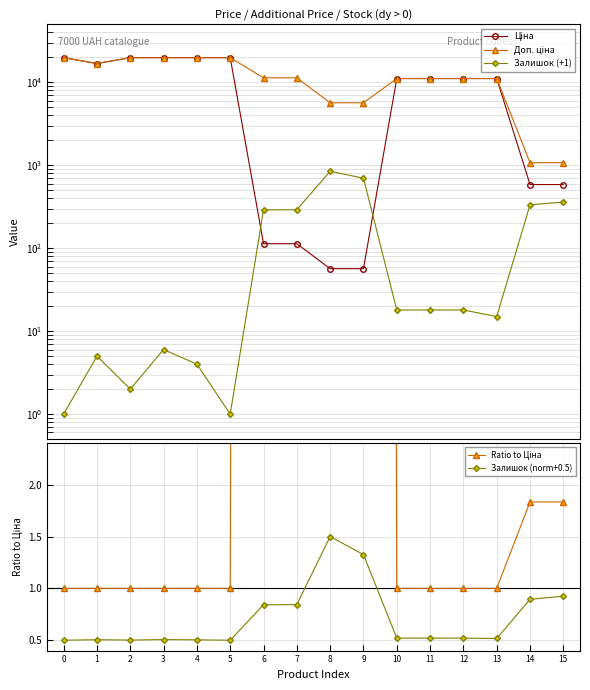

How many distinct data groups are displayed?

5